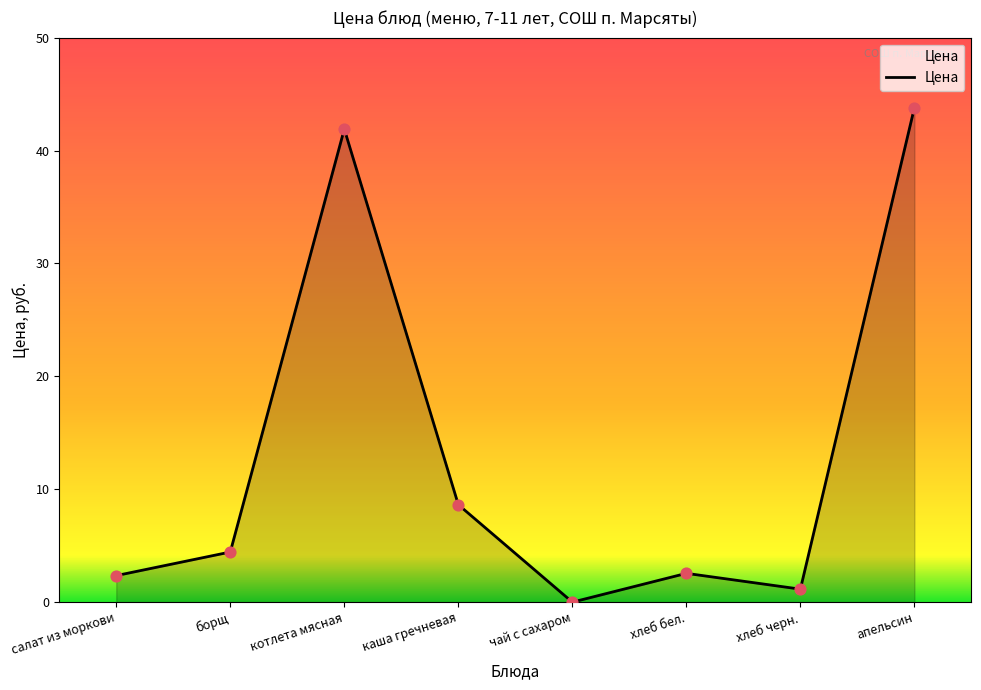

What is the change in value from котлета мясная to каша гречневая?

-33.3